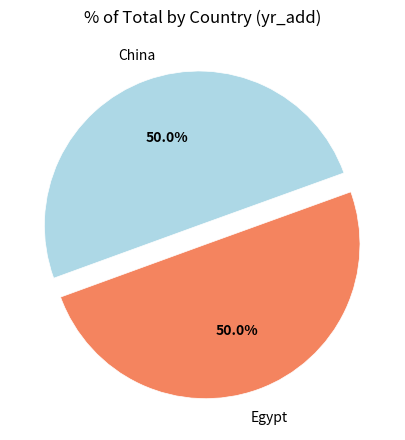

How many slices are in this pie chart?

2